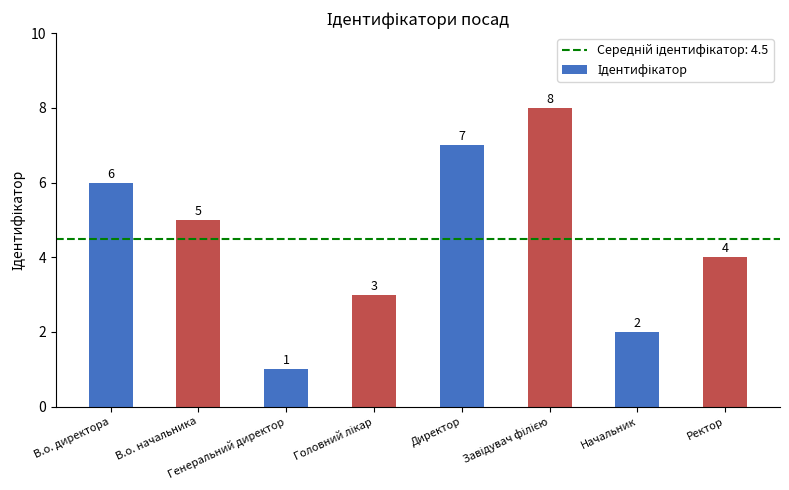

What is the value of the 1st bar from the left?

6